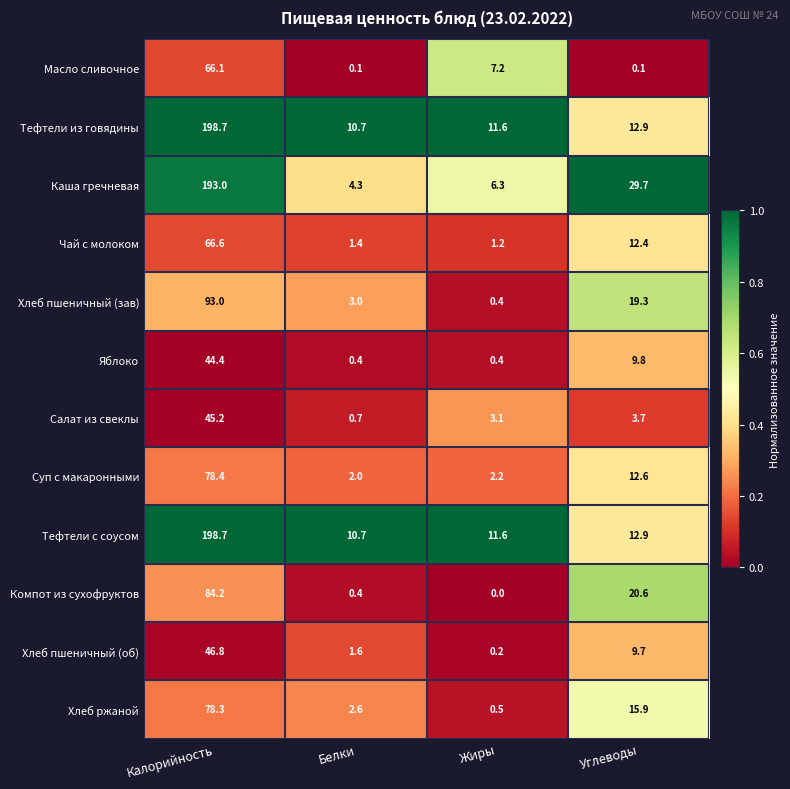

What is the sum of all Суп с макаронными values?

95.2